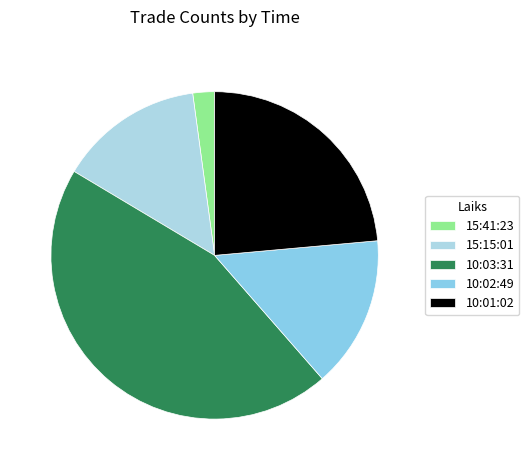

The 15:15:01 slice represents 1% of the pie. True or false?

False